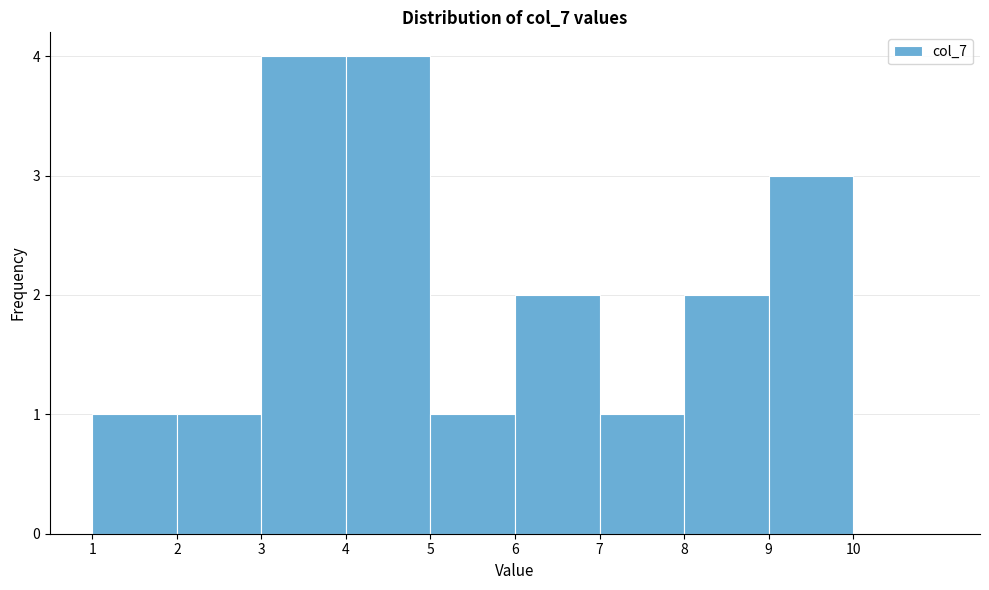

Reading left to right, transcribe this chart: for each bar, give the range it covers on the x-axis and its height. The values are not printed on the chart, so give them approximately, as read against the axis.

1 to 2: 1
2 to 3: 1
3 to 4: 4
4 to 5: 4
5 to 6: 1
6 to 7: 2
7 to 8: 1
8 to 9: 2
9 to 10: 3
10 to 11: 0